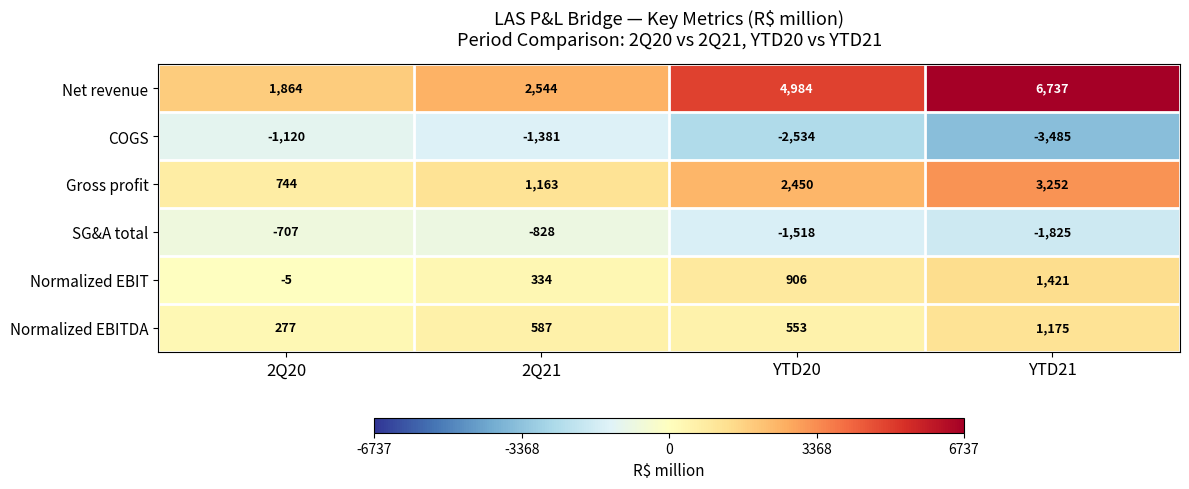

Reading left to right, extract all data points from this chart.

Net revenue: 2Q20=1864	2Q21=2544	YTD20=4984	YTD21=6737
COGS: 2Q20=-1120	2Q21=-1381	YTD20=-2534	YTD21=-3485
Gross profit: 2Q20=744	2Q21=1163	YTD20=2450	YTD21=3252
SG&A total: 2Q20=-707	2Q21=-828	YTD20=-1518	YTD21=-1825
Normalized EBIT: 2Q20=-5	2Q21=334	YTD20=906	YTD21=1421
Normalized EBITDA: 2Q20=277	2Q21=587	YTD20=553	YTD21=1175